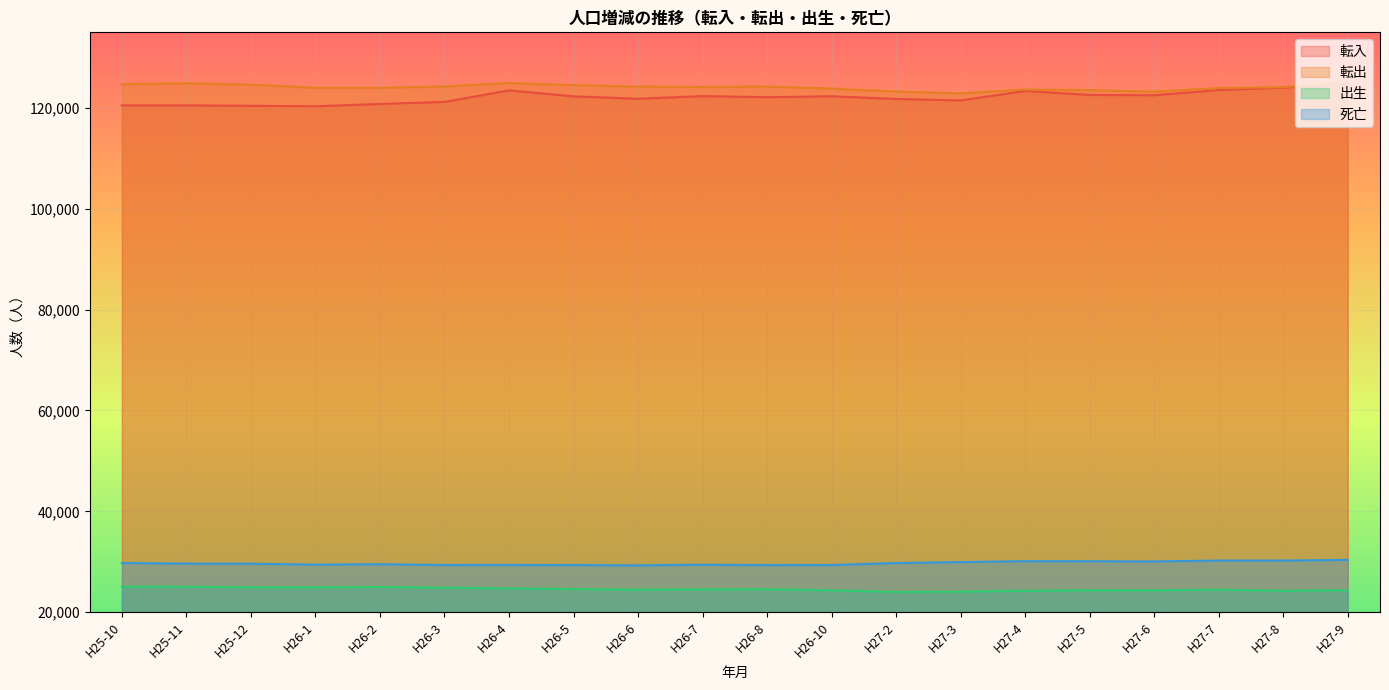

At which label does 死亡 reach its peak?

H27-9